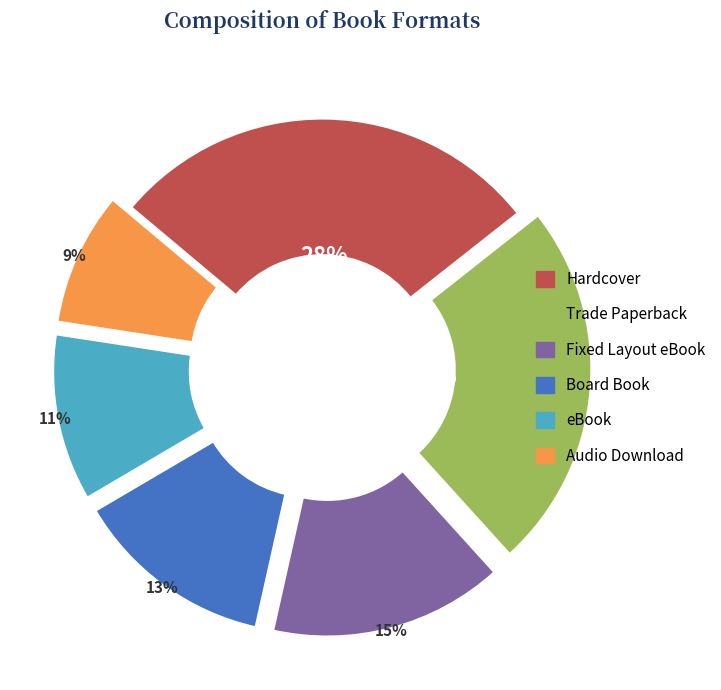

Is there any slice that represents more than half of the pie?

No